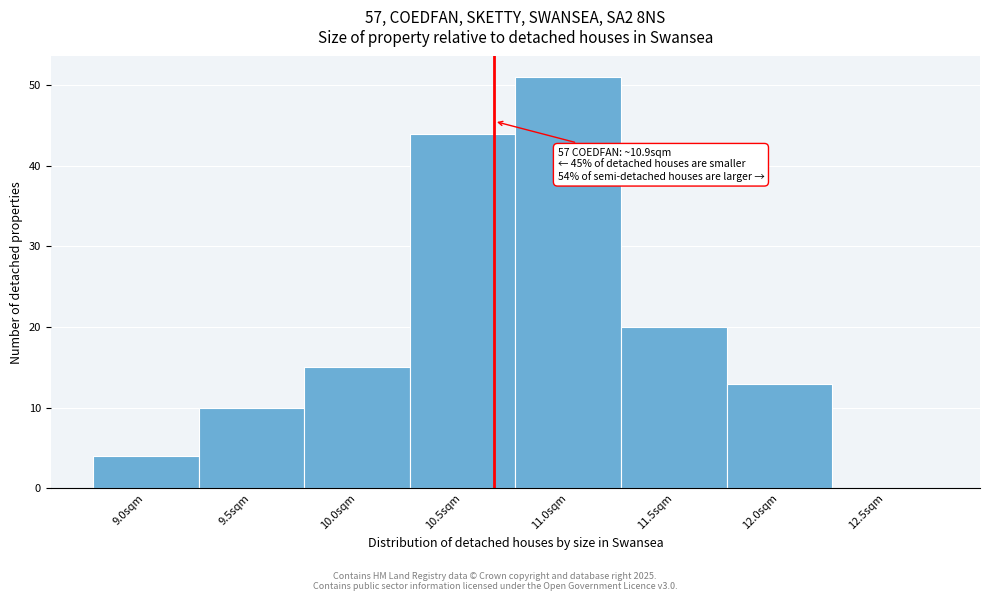

Reading left to right, list all the values displayed in this chart.

9.0sqm=4	9.5sqm=10	10.0sqm=15	10.5sqm=44	11.0sqm=51	11.5sqm=20	12.0sqm=13	12.5sqm=0